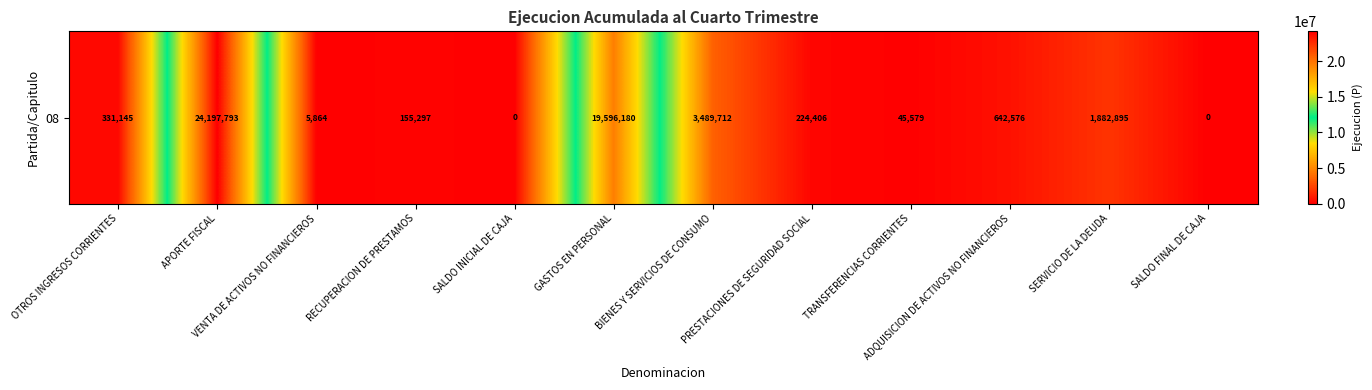

The chart shows a value of 19596180 at GASTOS EN PERSONAL. True or false?

True